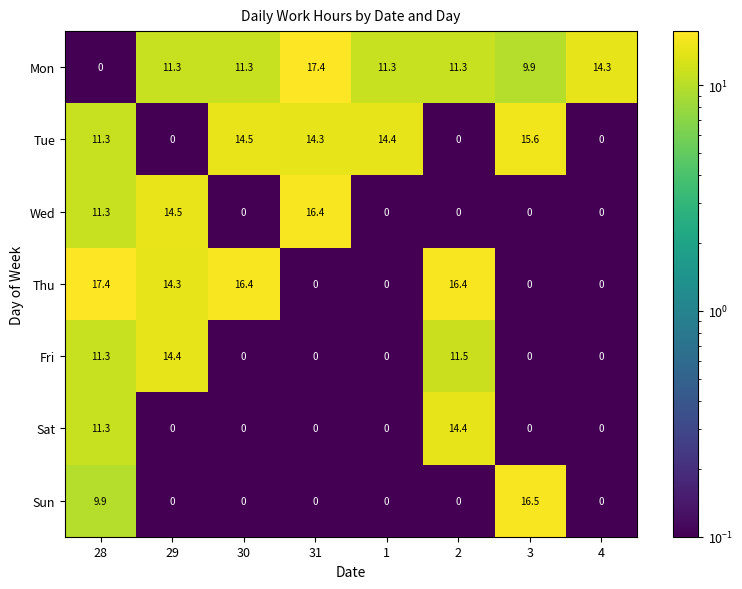

Which series changed the most between 30 and 4?

Thu